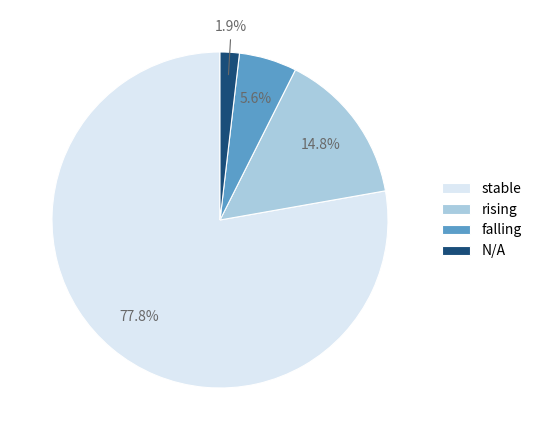

To the nearest percent, what portion does stable represent?

78%